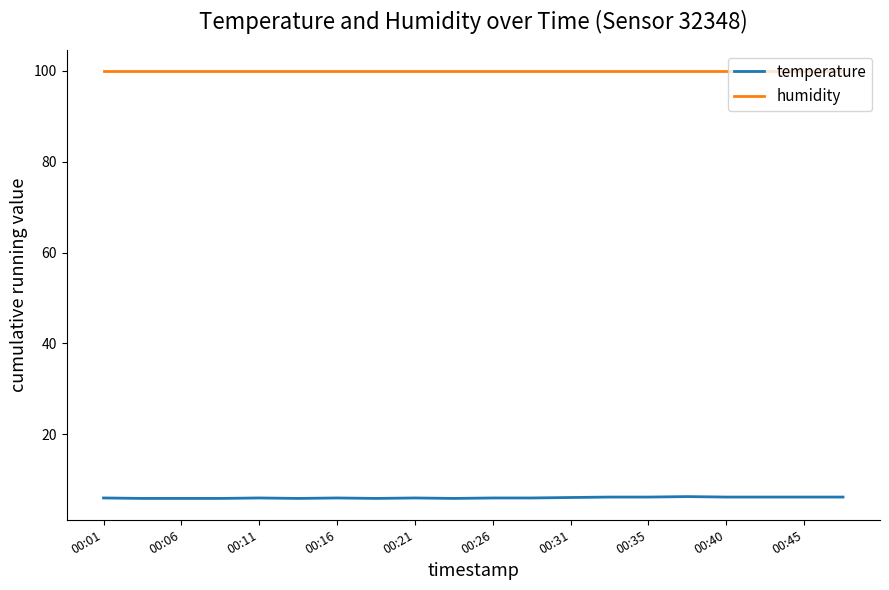

List the series in order of their overall mean, lowest first.

temperature, humidity